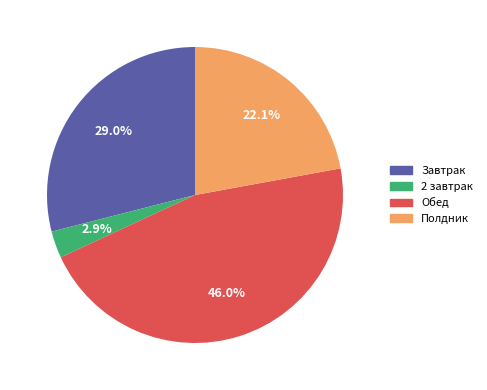

Rank the categories by value from highest to lowest.

Обед, Завтрак, Полдник, 2 завтрак